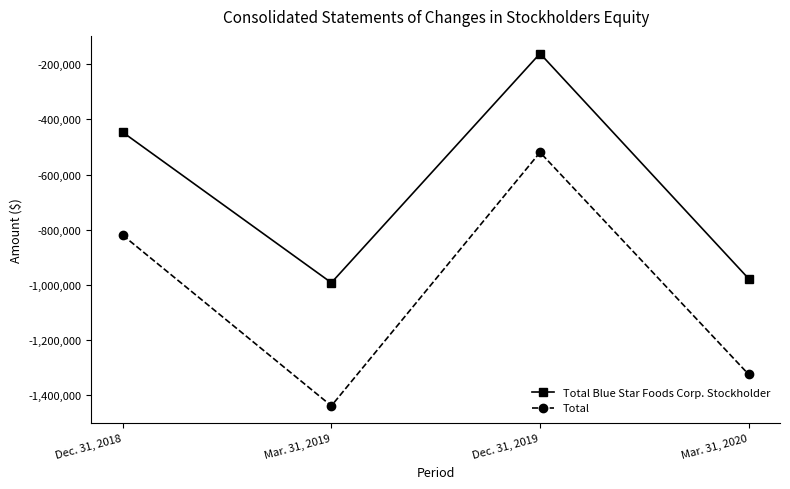

At which category does Total Blue Star Foods Corp. Stockholder reach its first local peak?

Dec. 31, 2019